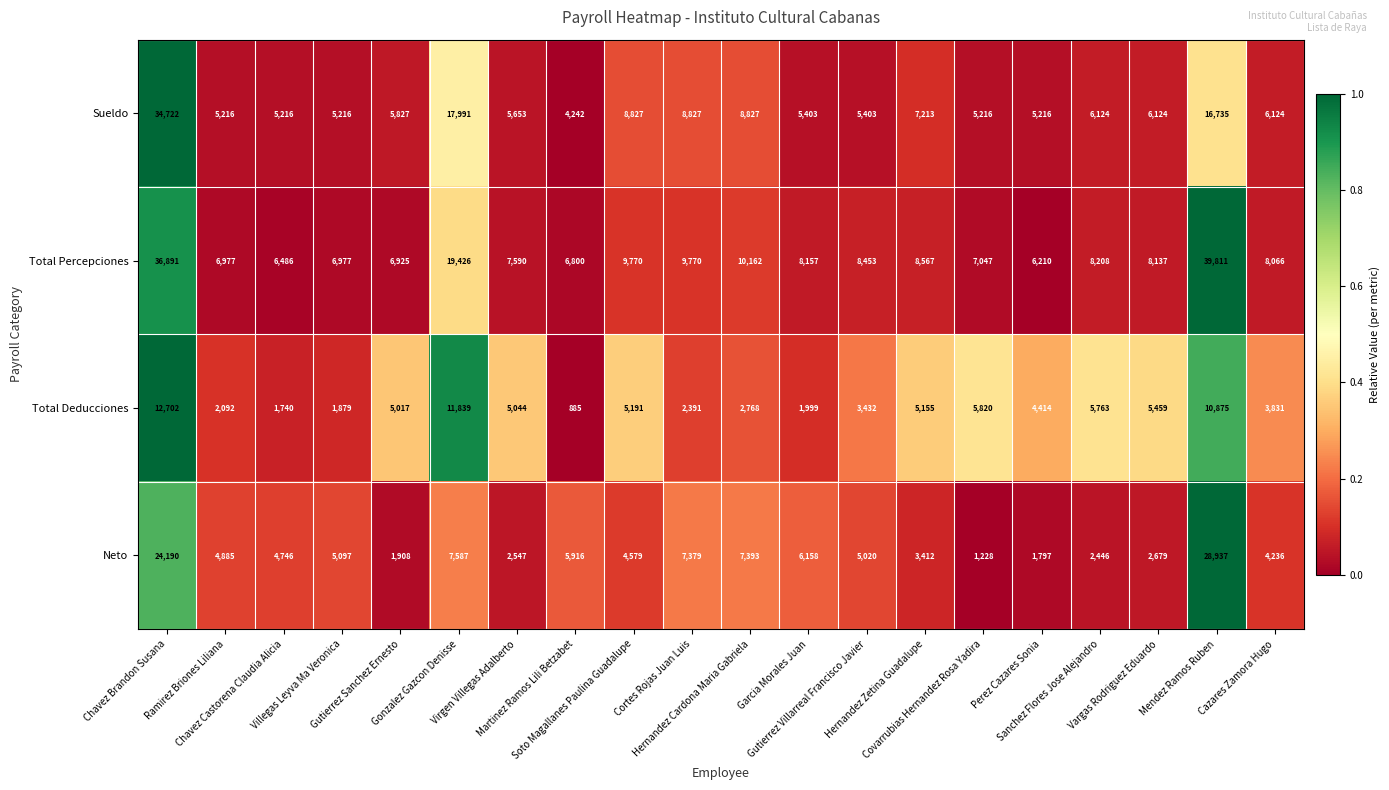

At which category is the sum across all series the highest?

Chavez Brandon Susana